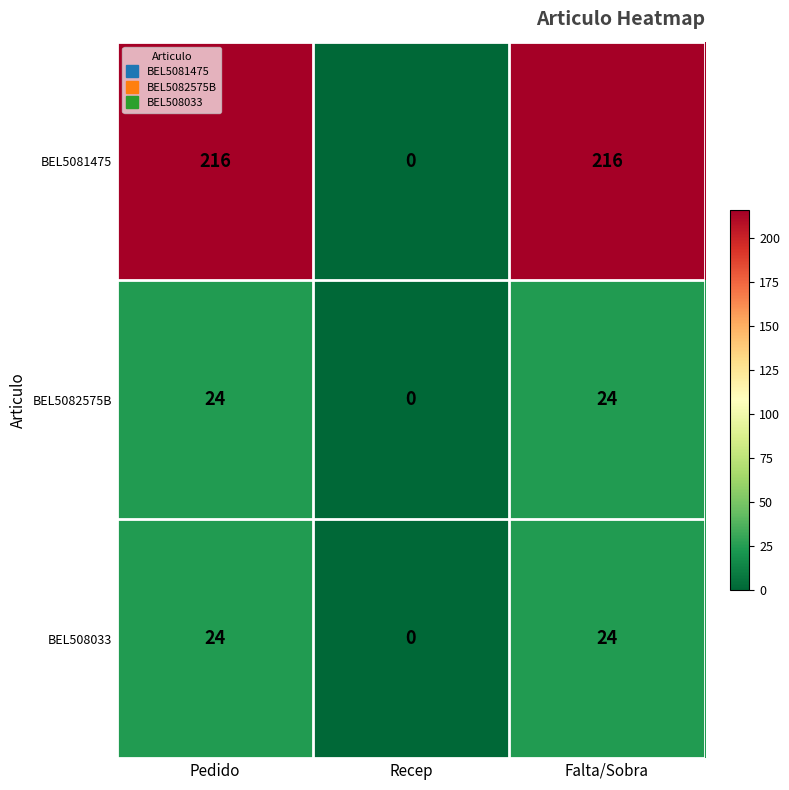

Reading right to left, extract all data points from this chart.

BEL5081475: 216	0	216
BEL5082575B: 24	0	24
BEL508033: 24	0	24